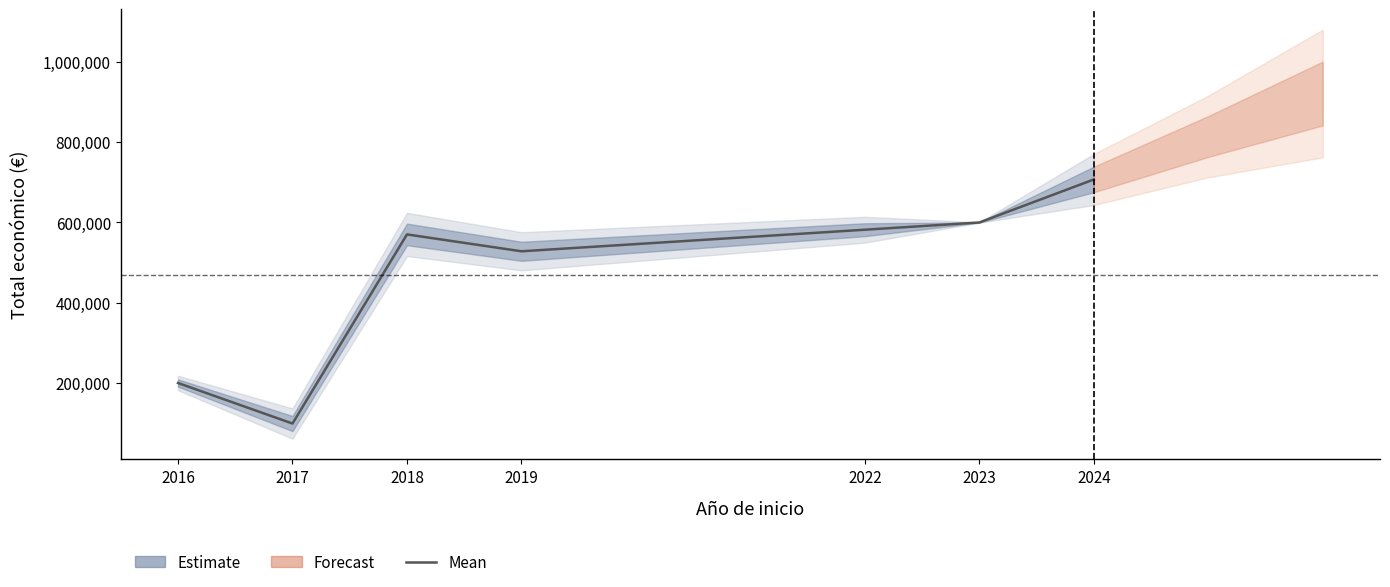

Which label corresponds to the largest value in the chart?

2024